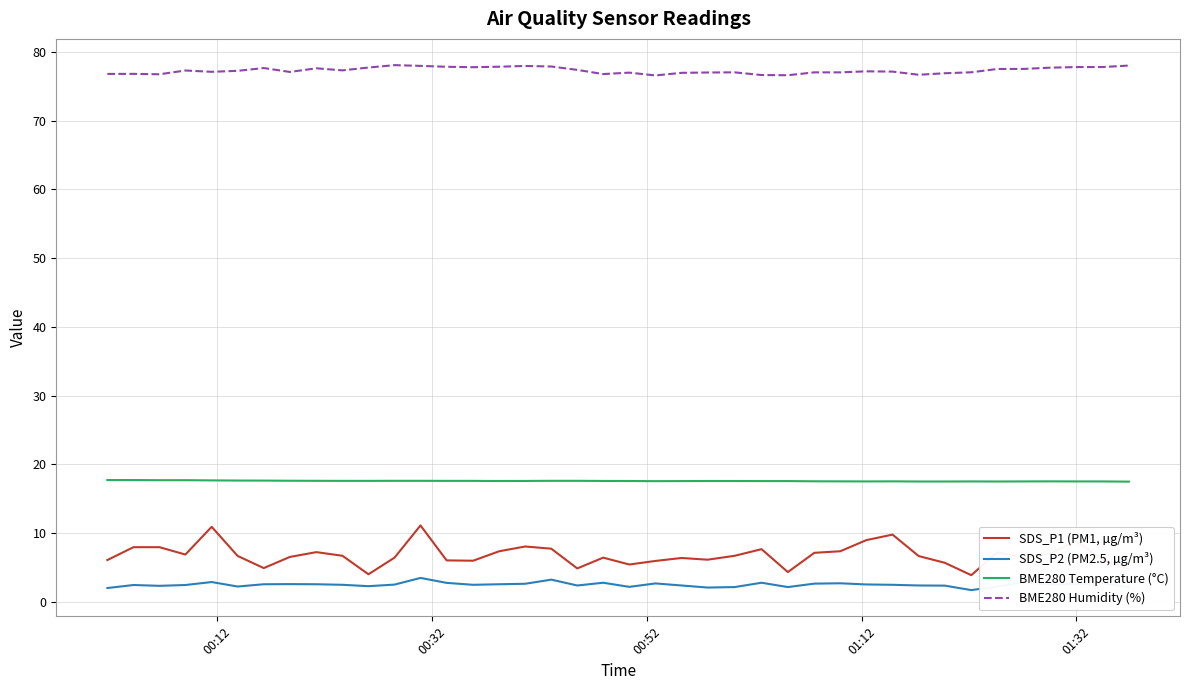

Rank the series by their maximum value, from lowest to highest.

SDS_P2 (PM2.5, µg/m³), SDS_P1 (PM1, µg/m³), BME280 Temperature (°C), BME280 Humidity (%)